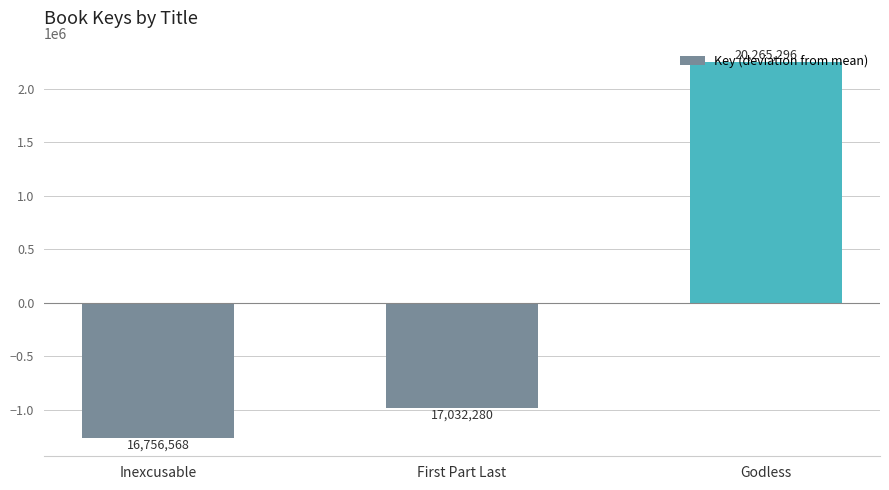

Between Godless and Inexcusable, which is larger?

Godless